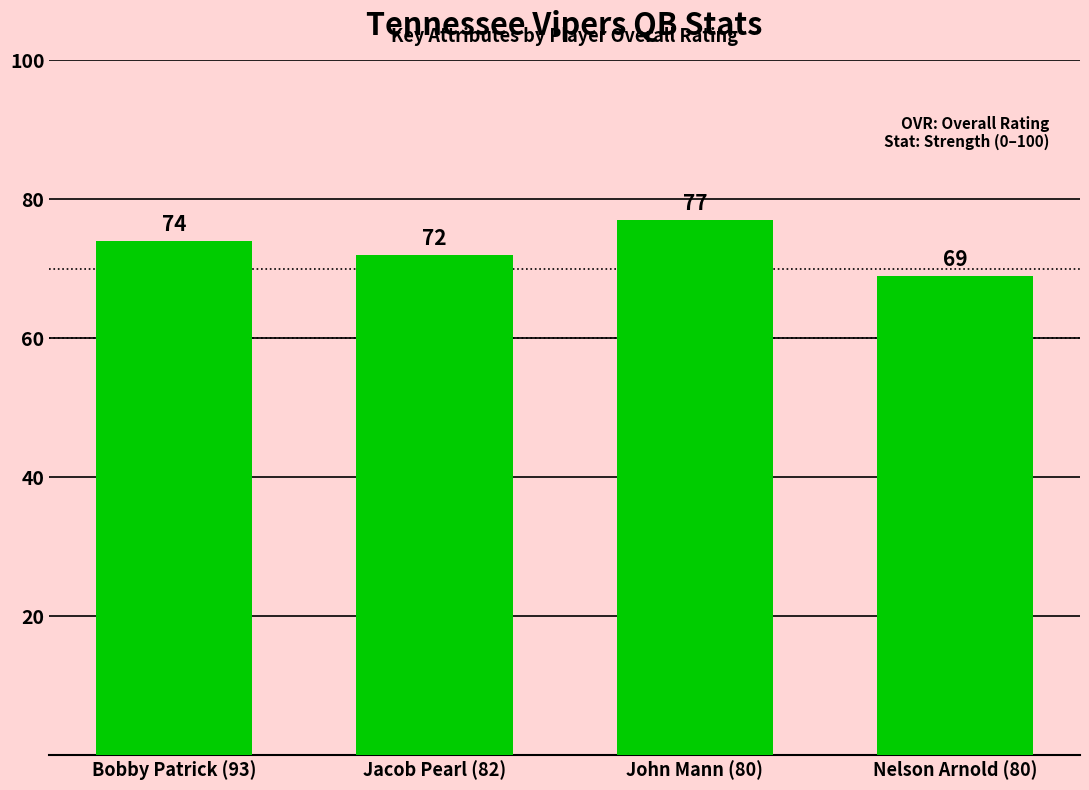

What is the label of the 1st bar from the right?

Nelson Arnold (80)